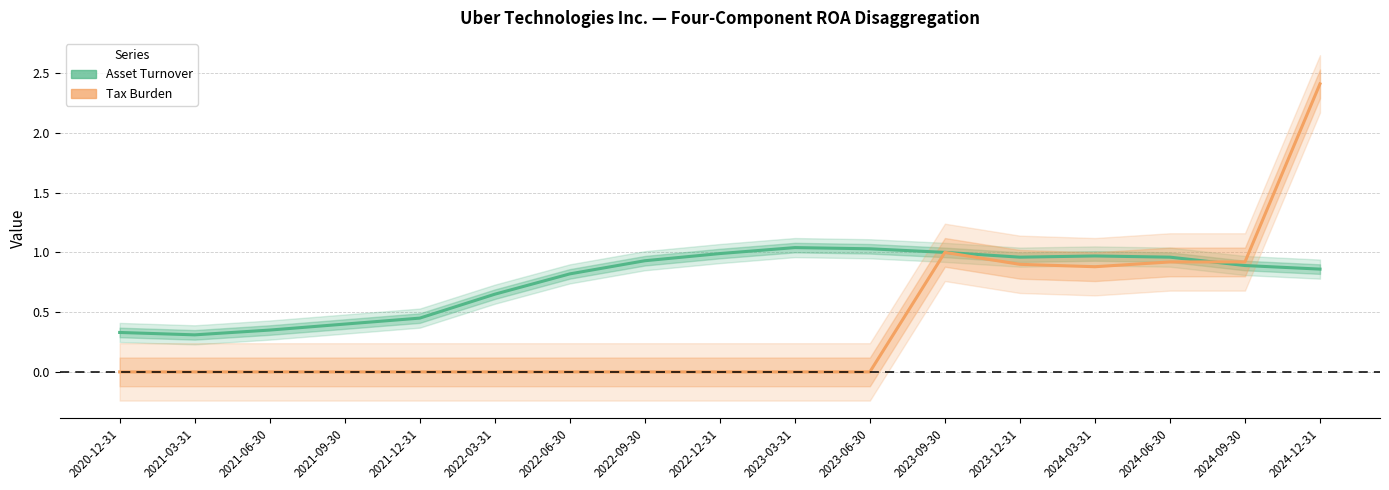

True or false: Tax Burden and Asset Turnover cross at least once.

True